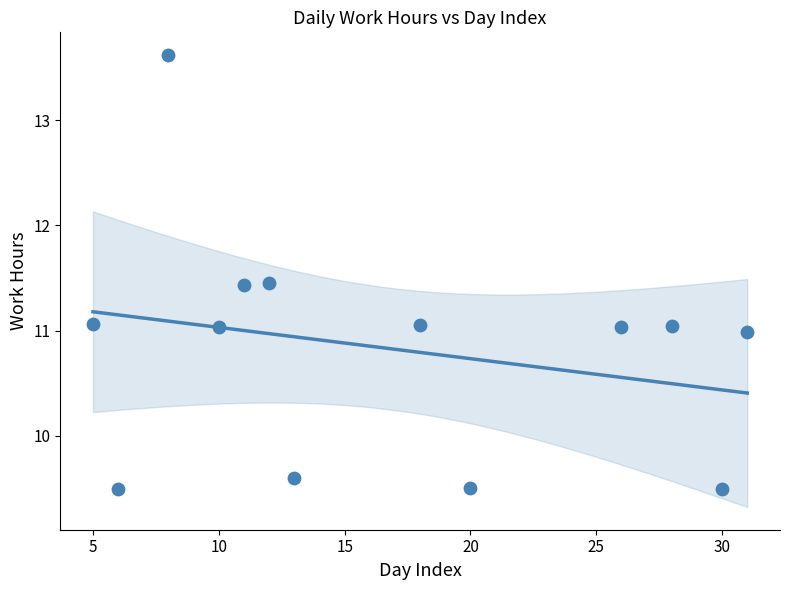

What is the range of Y values (max minus min)?

4.1